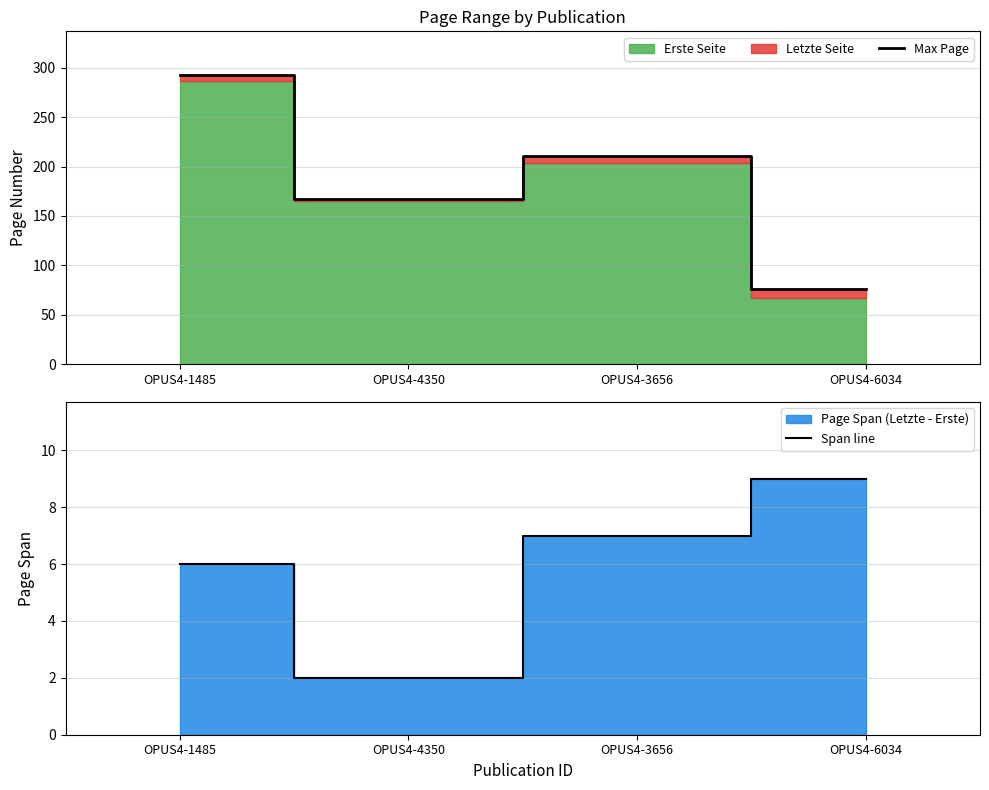

Reading right to left, what are all the values shown in this chart?

Max Page: OPUS4-6034=76	OPUS4-3656=211	OPUS4-4350=167	OPUS4-1485=293
Span line: OPUS4-6034=9	OPUS4-3656=7	OPUS4-4350=2	OPUS4-1485=6